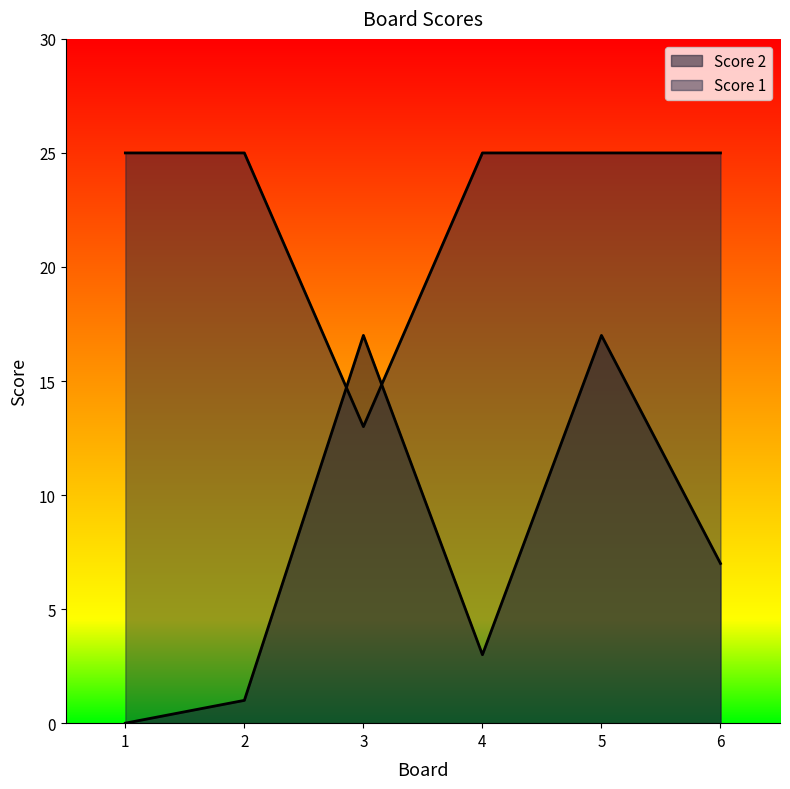

What is the average value of the Score 1 series?

23